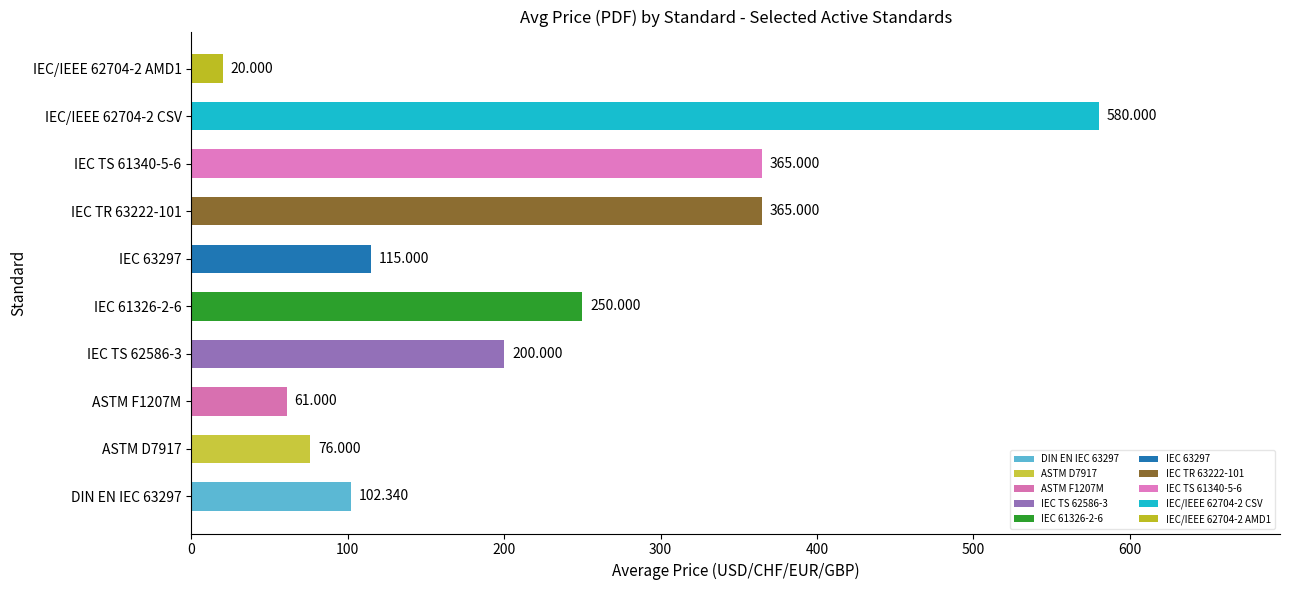

What is the difference between the second highest and minimum values?

345.0